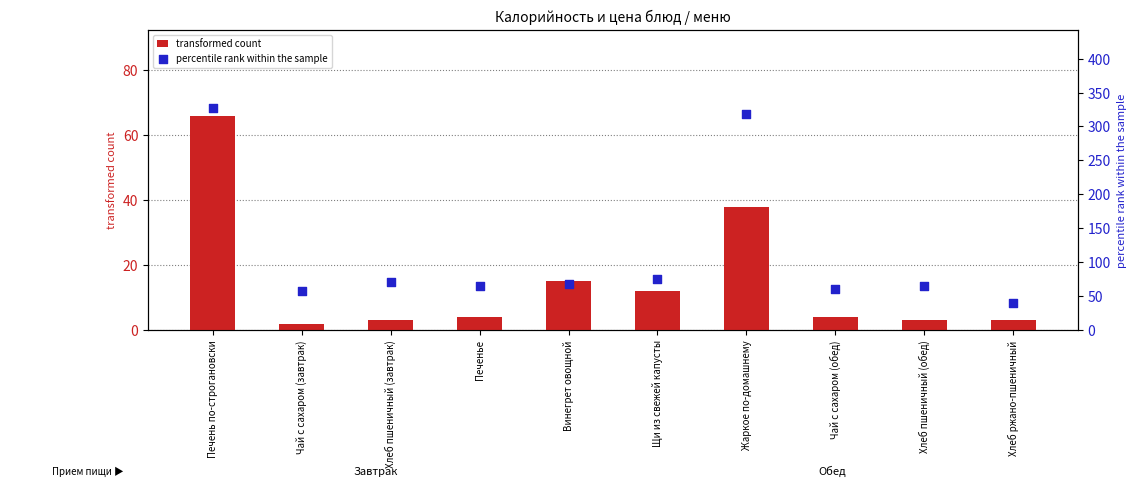

What is the total value across all series at Хлеб ржано-пшеничный?

42.6